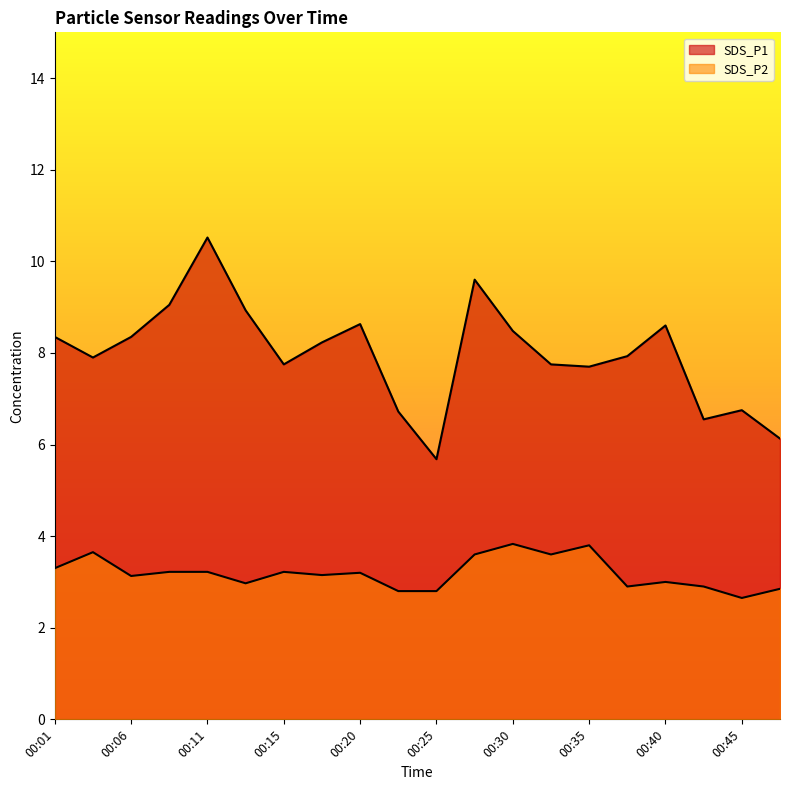

At which label does SDS_P1 reach its peak?

00:11